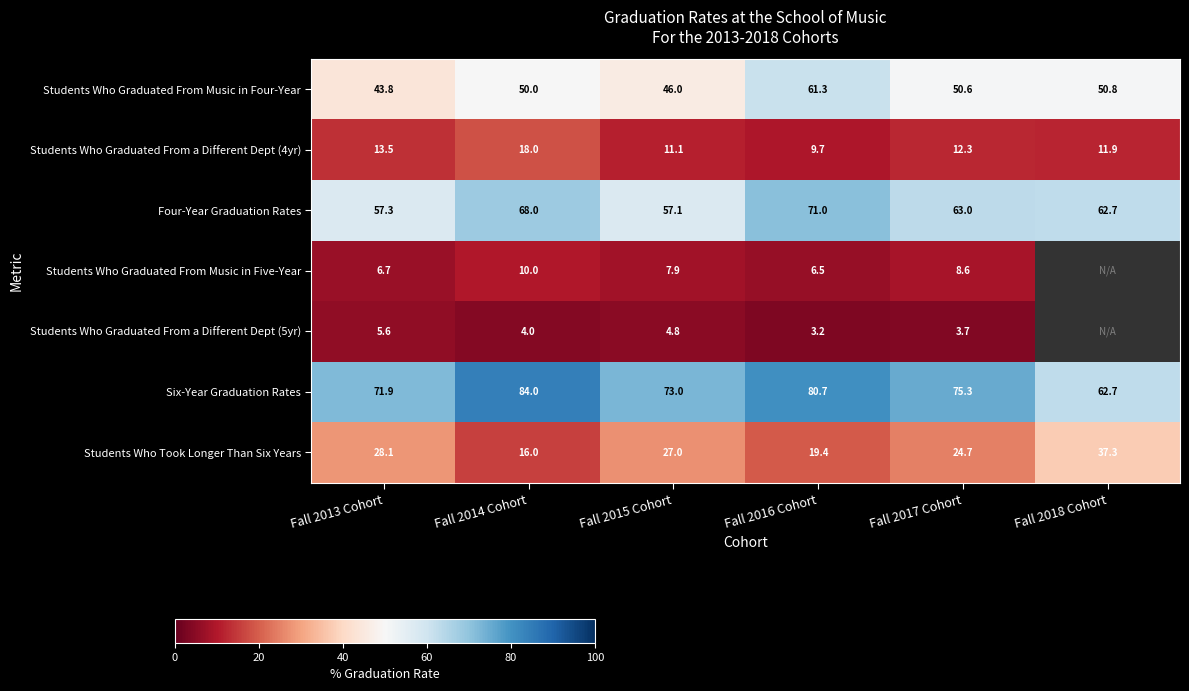

Between Fall 2013 Cohort and Fall 2016 Cohort, which series saw the biggest shift?

Students Who Graduated From Music in Four-Year